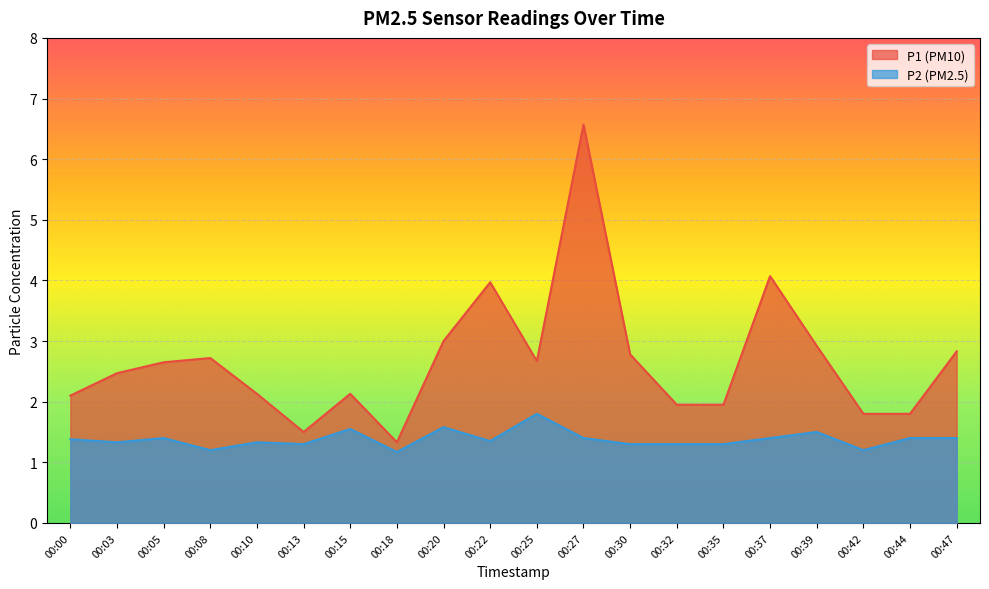

How many lines are shown in the chart?

2